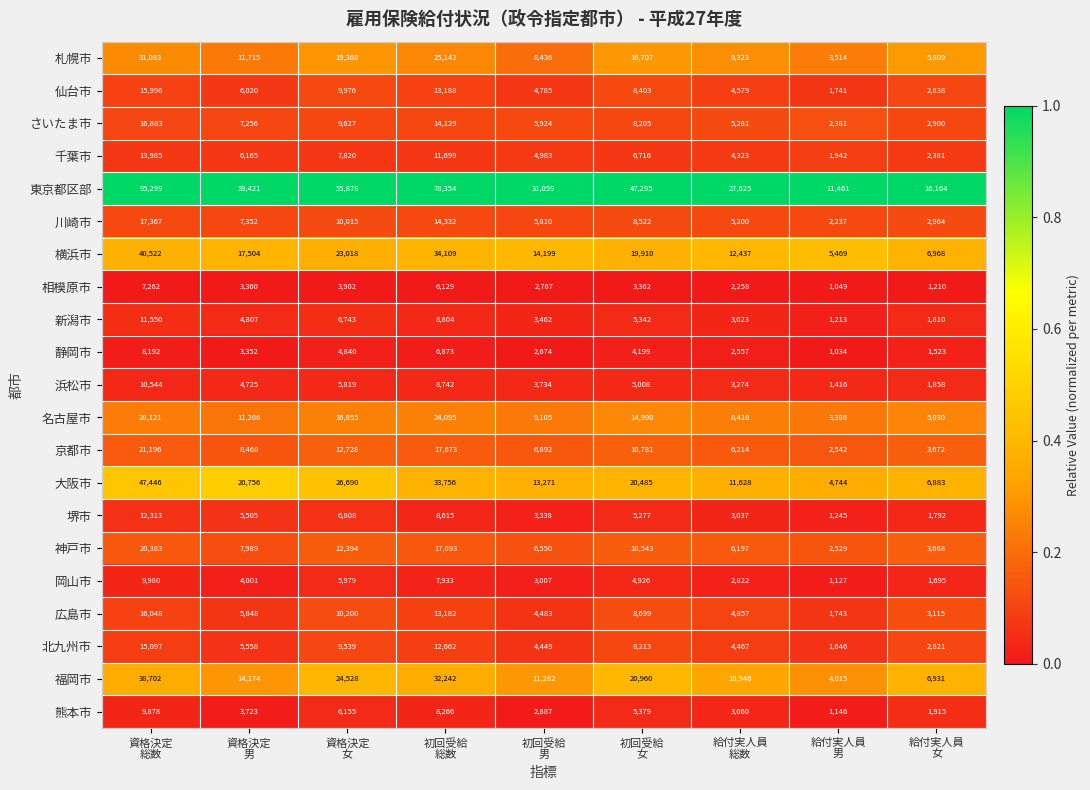

Rank the series at 給付実人員
女 from highest to lowest value.

東京都区部, 横浜市, 福岡市, 大阪市, 札幌市, 名古屋市, 京都市, 神戸市, 広島市, 川崎市, さいたま市, 仙台市, 北九州市, 千葉市, 熊本市, 浜松市, 新潟市, 堺市, 岡山市, 静岡市, 相模原市